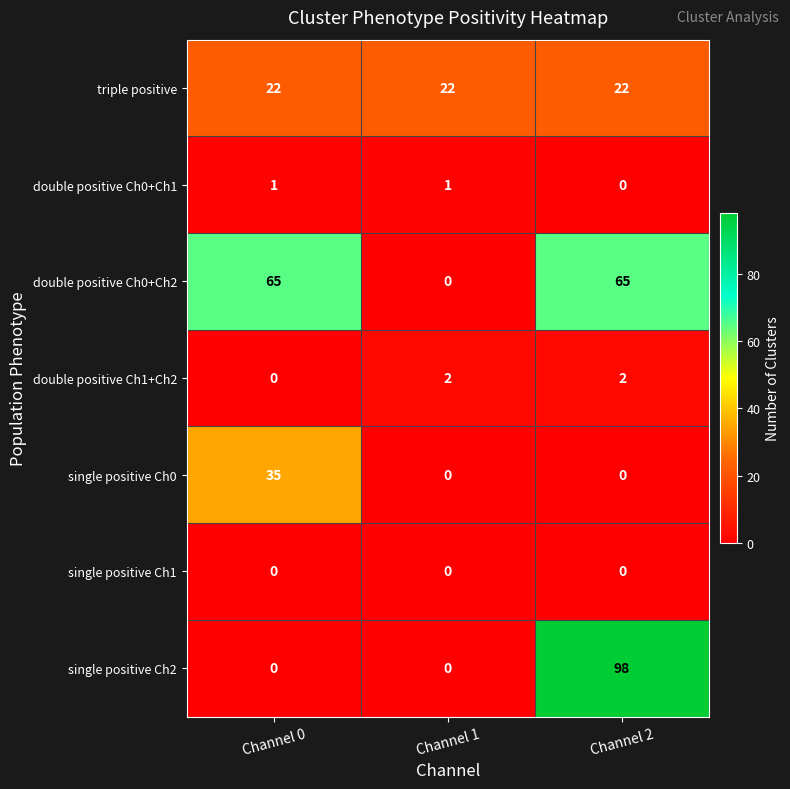

Which label corresponds to the largest value in the chart?

Channel 2